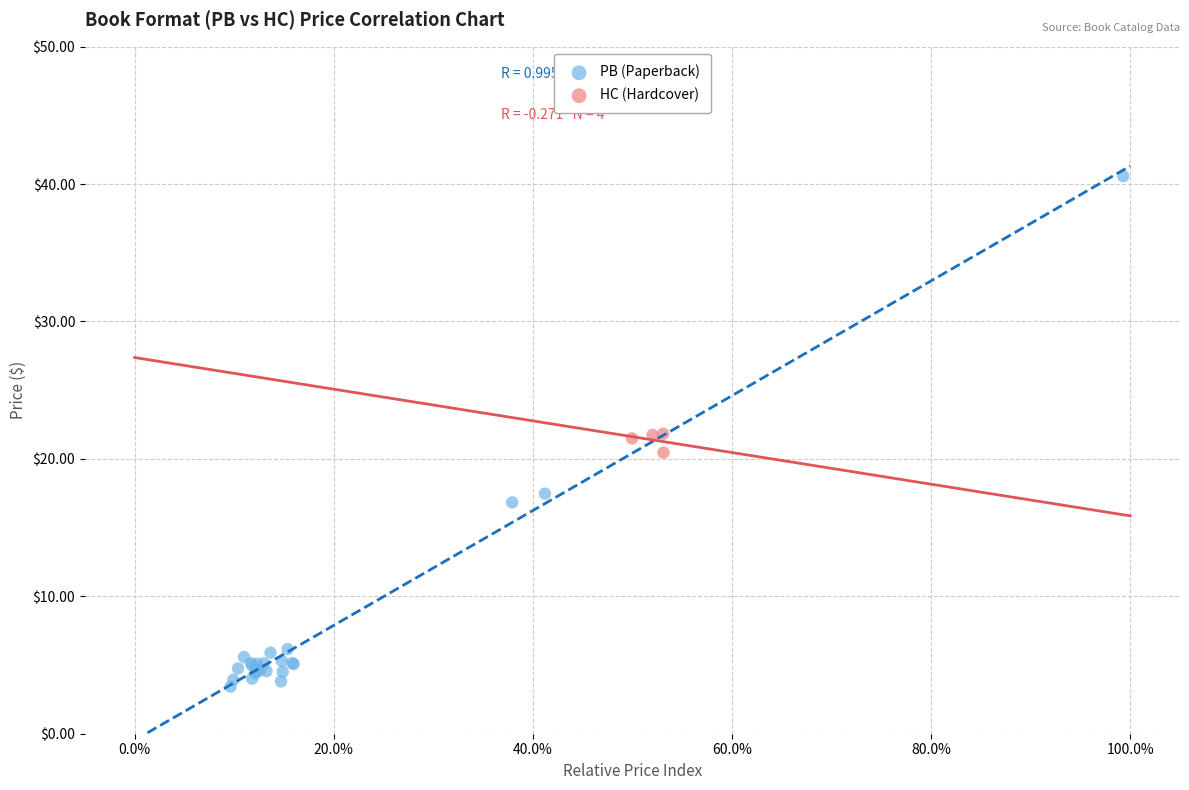

Which series has the widest spread of Y values?

PB (Paperback)